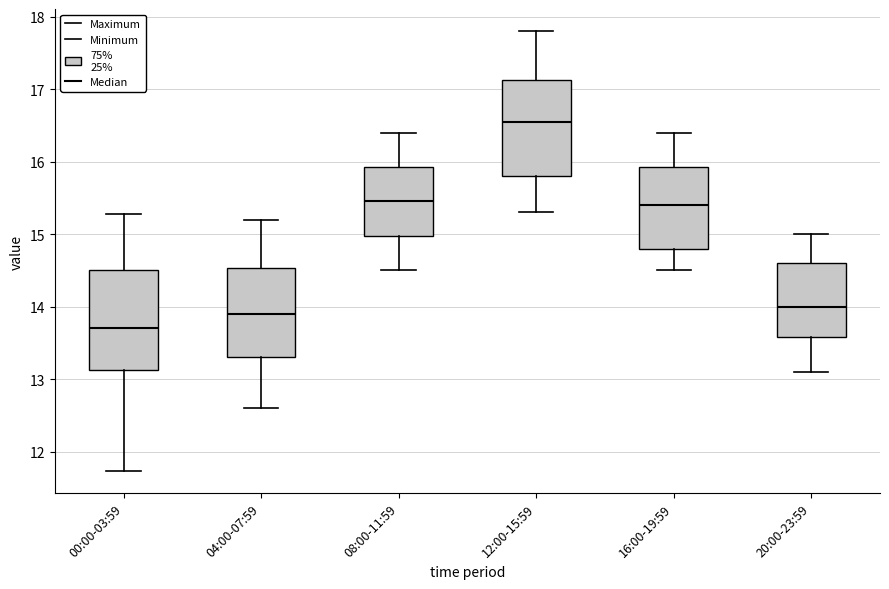

Which box's median line is the lowest?

00:00-03:59